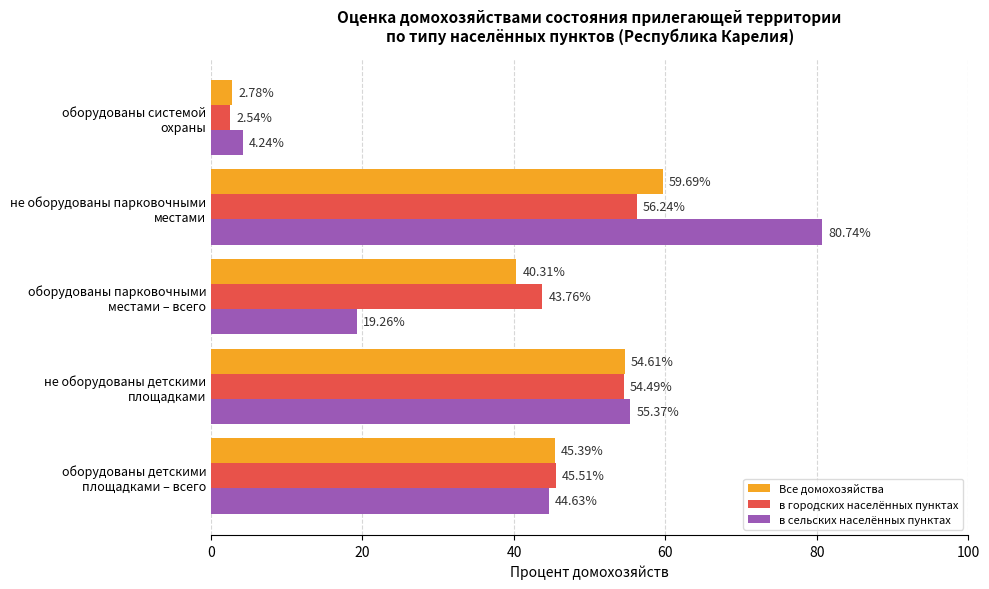

Which series has the widest spread of values?

в сельских населённых пунктах